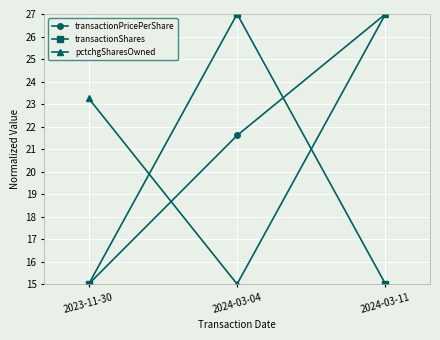

Where does the transactionPricePerShare series first go above 21?

2024-03-04